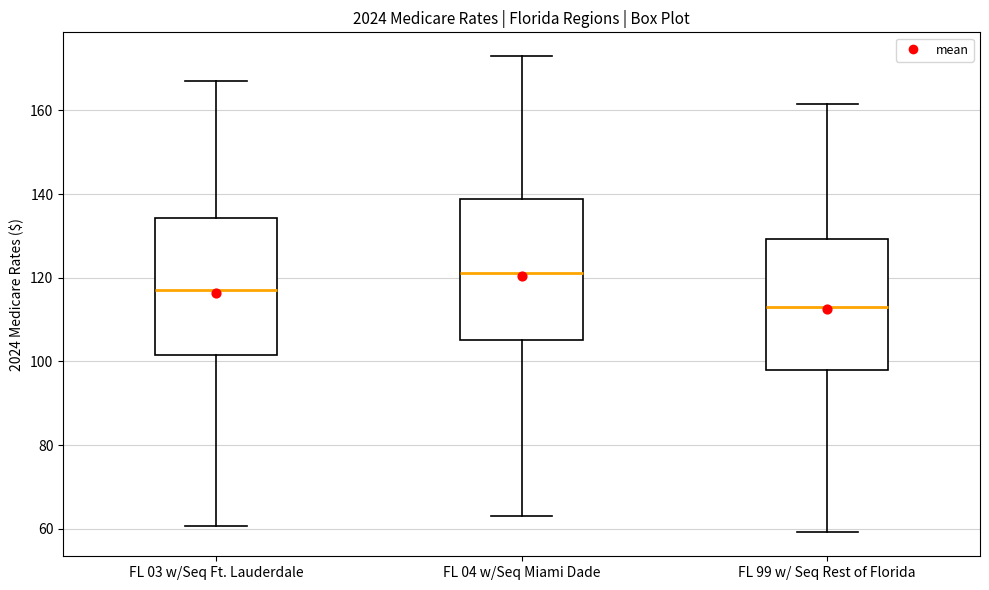

Reading left to right, transcribe this box plot: for each box, give where its median line is, the range the box spans, and where its two whiskers end, as read against the y-axis. The values are not printed on the chart, so give them approximately, as read against the axis.

FL 03 w/Seq Ft. Lauderdale: median 116, box 102 to 134, whiskers 60 to 168
FL 04 w/Seq Miami Dade: median 122, box 106 to 138, whiskers 62 to 172
FL 99 w/ Seq Rest of Florida: median 112, box 98 to 130, whiskers 60 to 162